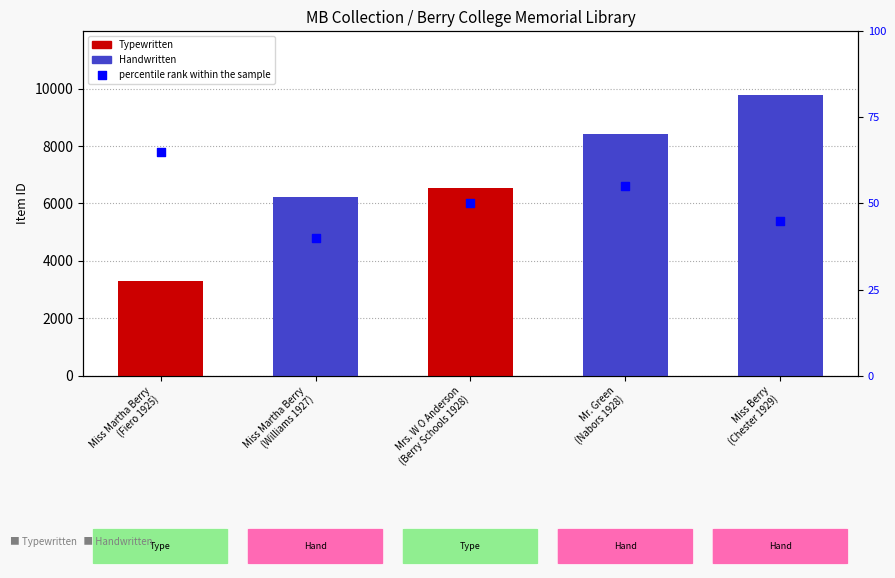

What is the change in value from Mrs. W O Anderson
(Berry Schools 1928) to Miss Berry
(Chester 1929)?

-5